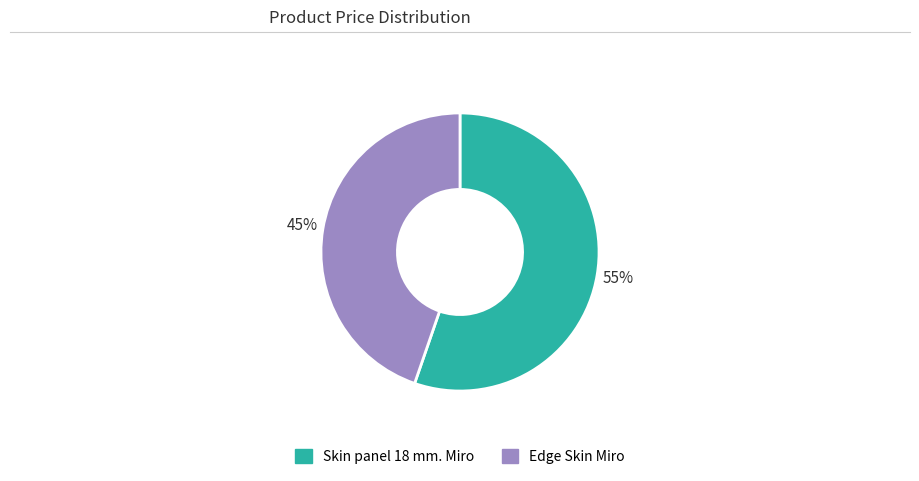

Is it true that Skin panel 18 mm. Miro is 55% of the pie?

True